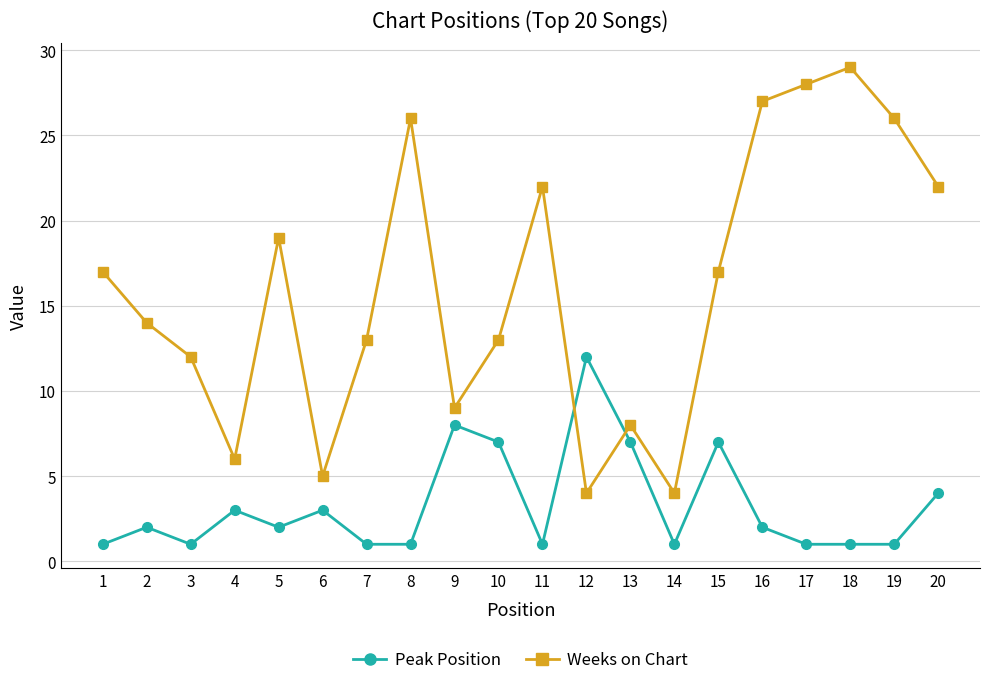

How many distinct data groups are displayed?

2